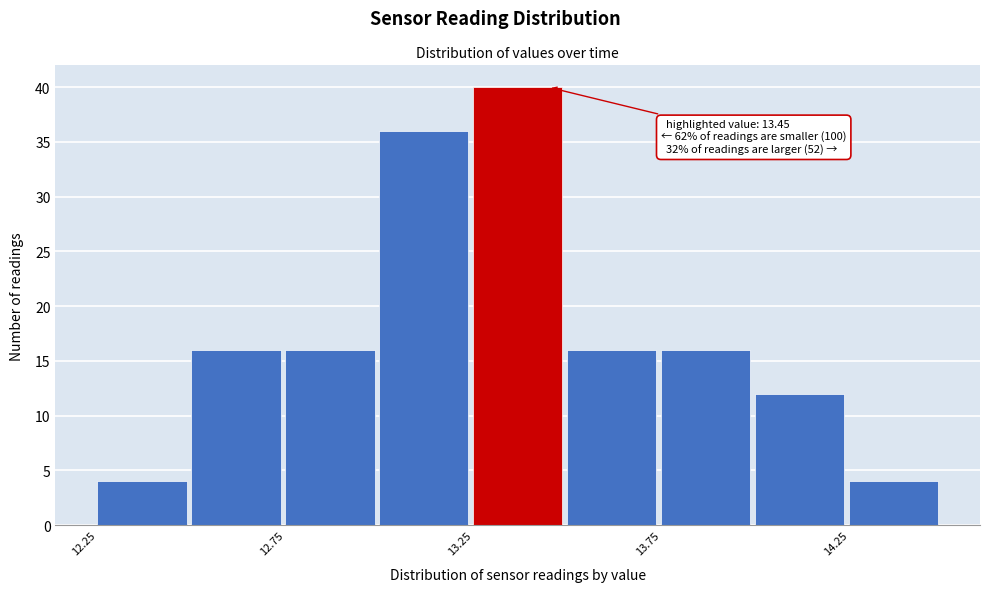

Which range on the x-axis has the tallest bar?

13.25 to 13.50